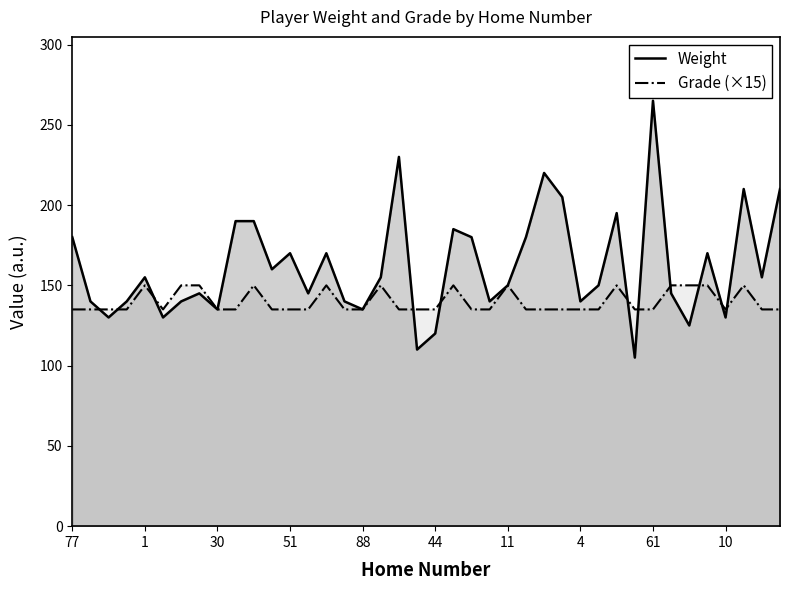

What are all the series names shown in the legend?

Weight, Grade (×15)